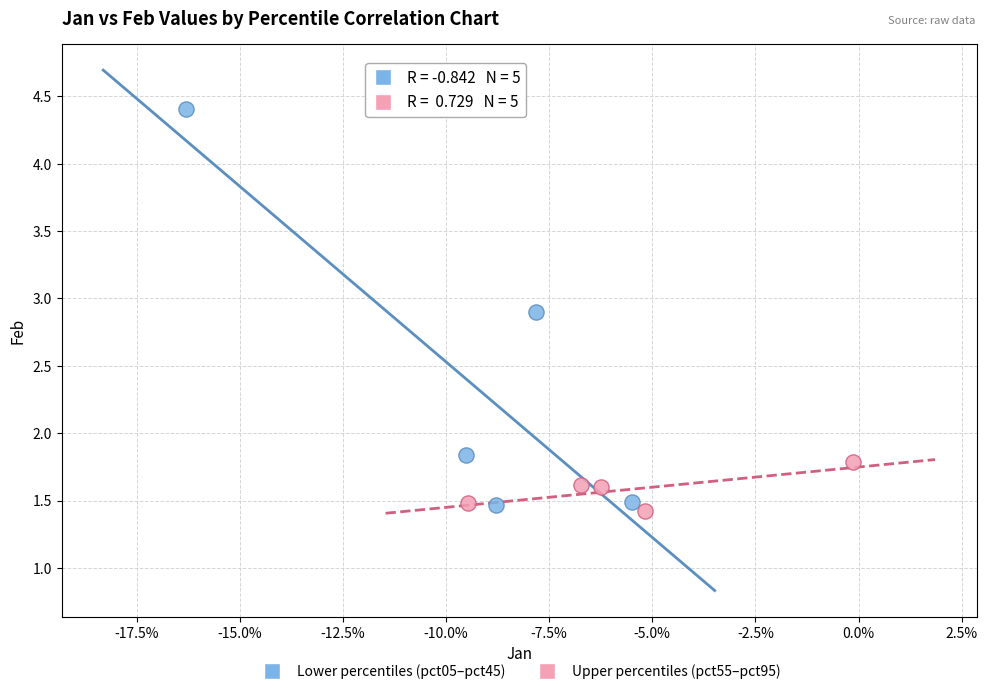

Which series has the widest spread of Y values?

Lower percentiles (pct05–pct45)